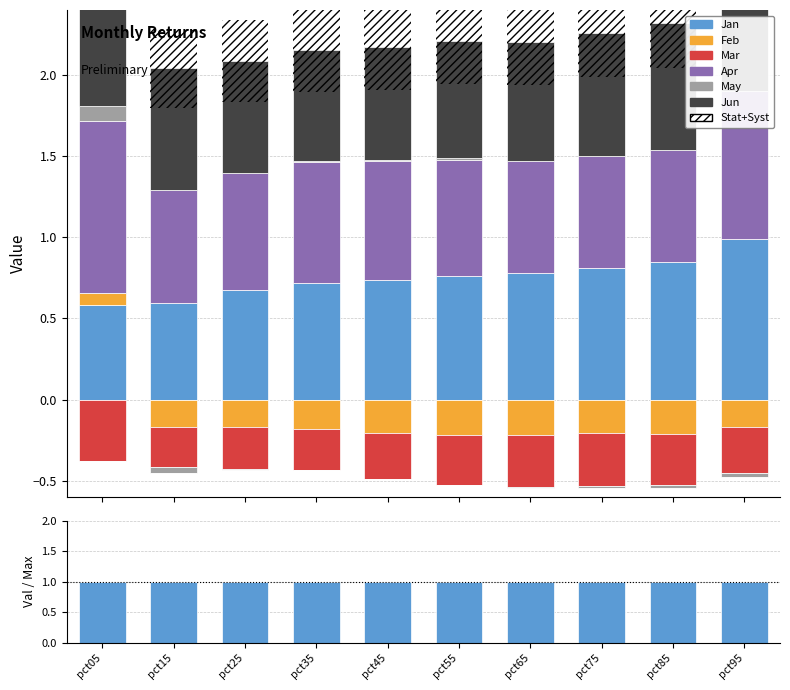

Between pct85 and pct75, which is larger?

pct85